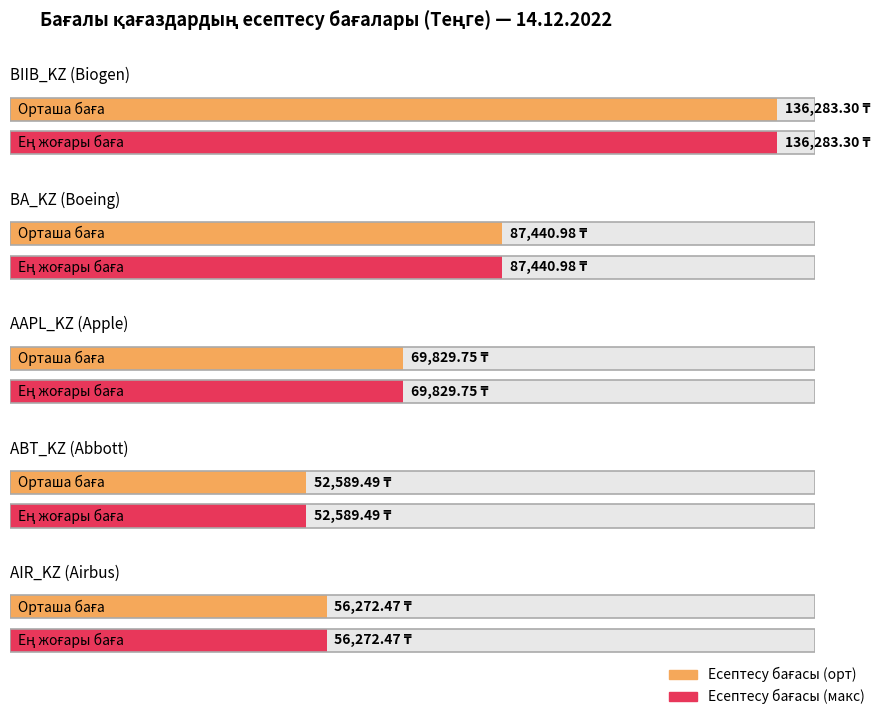

Are the bars horizontal?

Yes